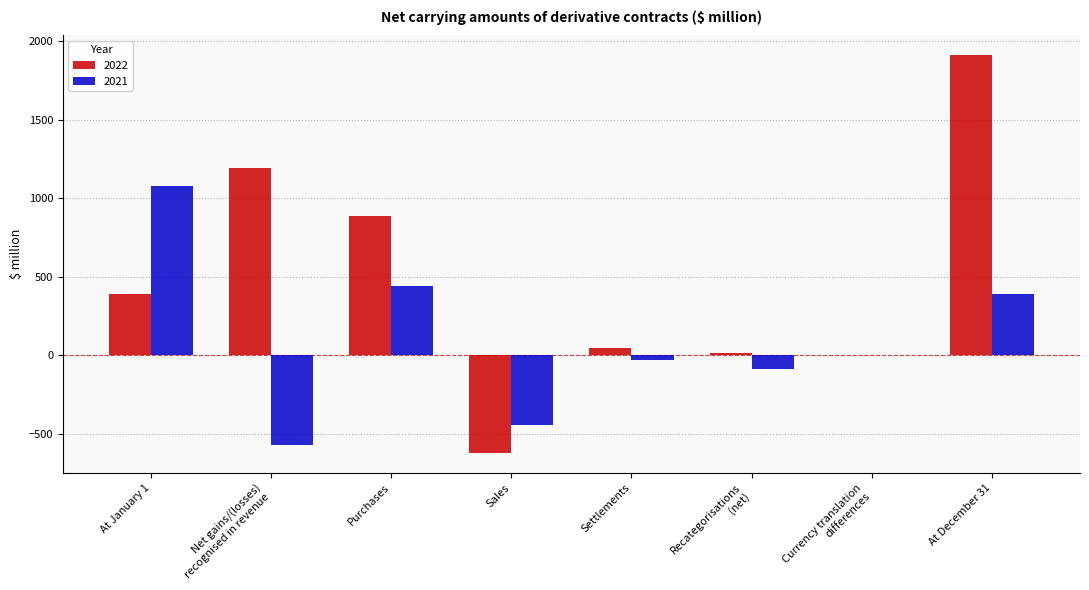

Between Sales and At December 31, which series saw the biggest shift?

2022